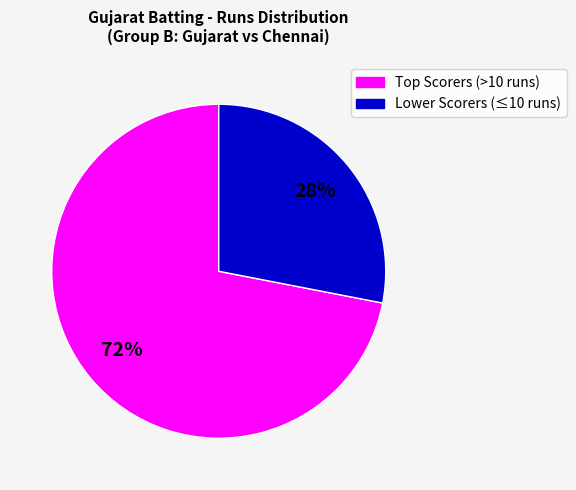

Does any single category account for the majority?

Yes